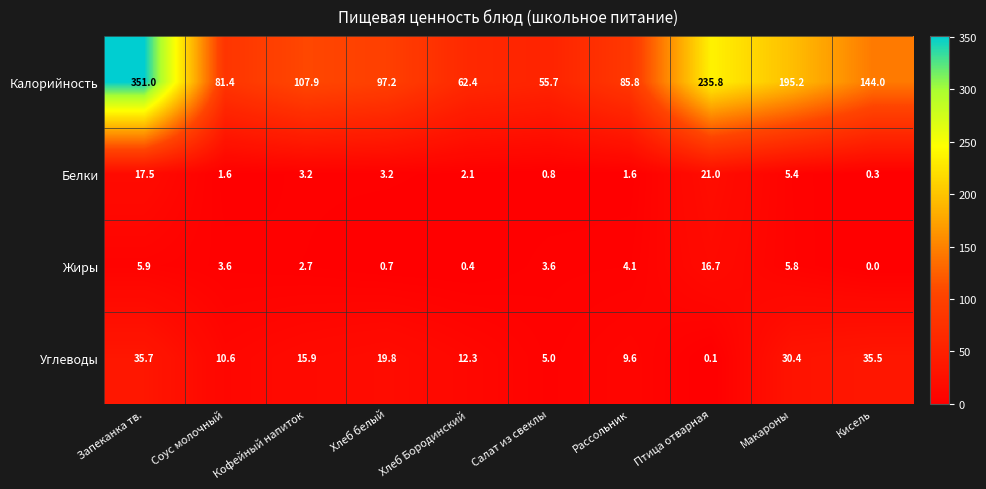

Where is Углеводы nearest to the value 17?

Кофейный напиток